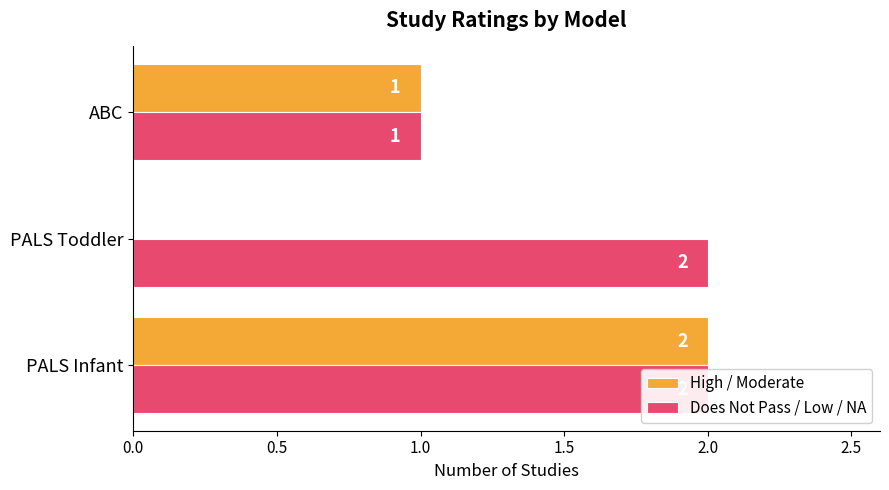

Which series has the largest total across all categories?

Does Not Pass / Low / NA